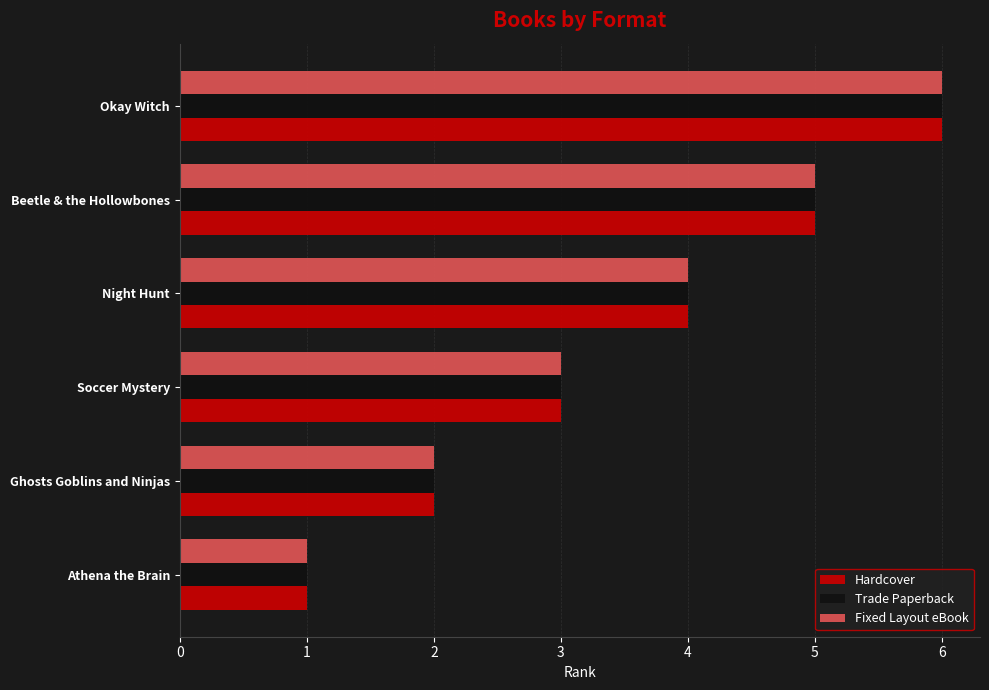

What is the difference between the maximum and minimum values in the Trade Paperback series?

5